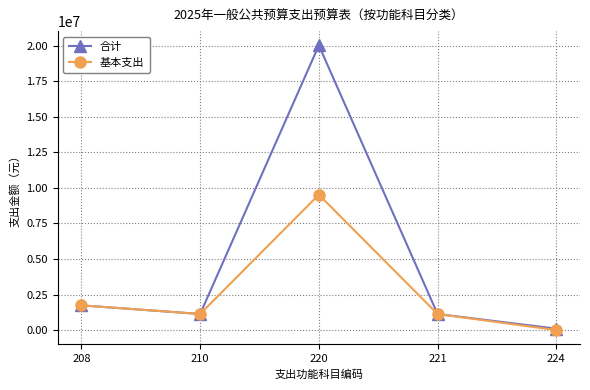

What is the difference between the second highest and minimum values in the 基本支出 series?

1738029